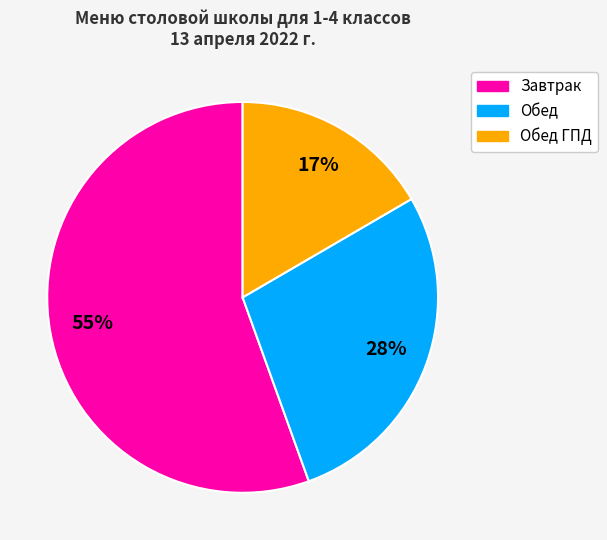

To the nearest percent, what is the average slice percentage?

33%